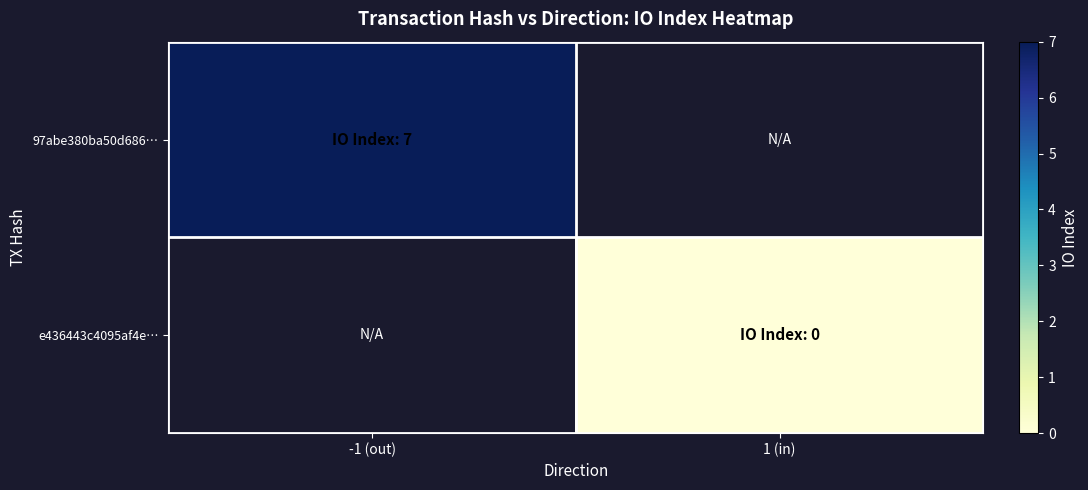

List the labels in order of 97abe380ba50d686… value, smallest first.

-1 (out), 1 (in)